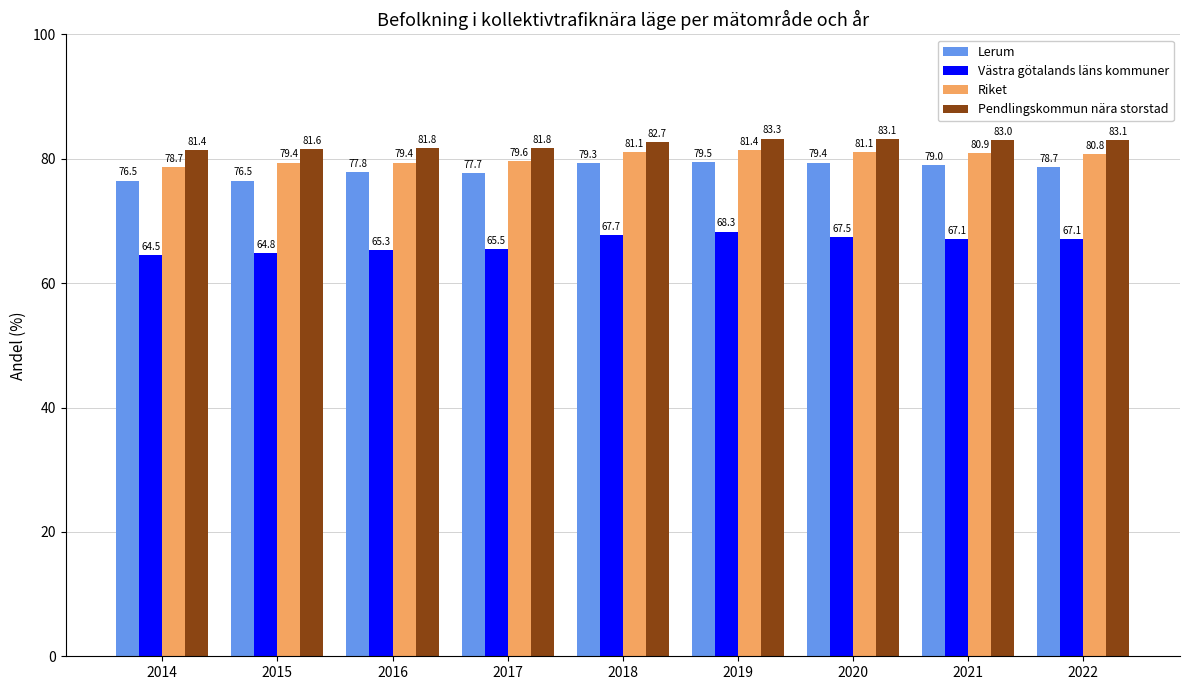

How many data points in Pendlingskommun nära storstad are above 82?

5